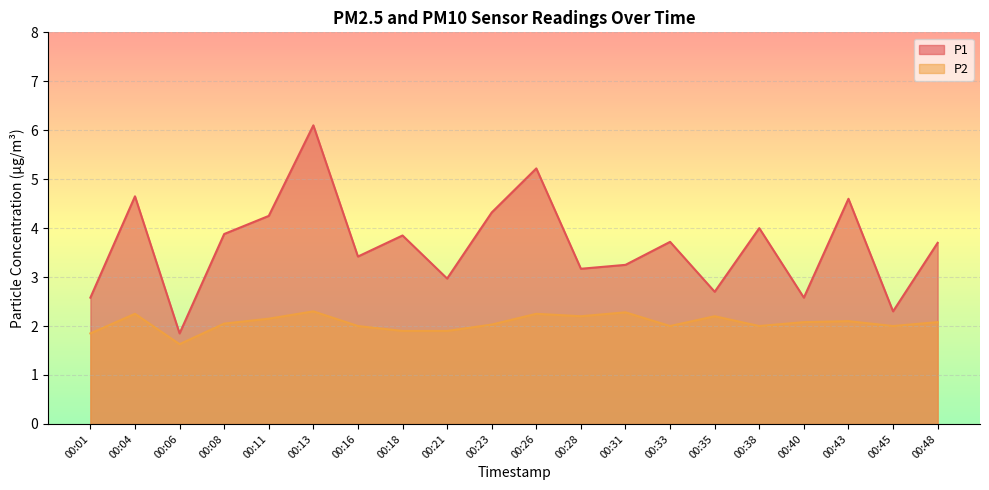

What value does the P2 series have at 00:16?

2.0